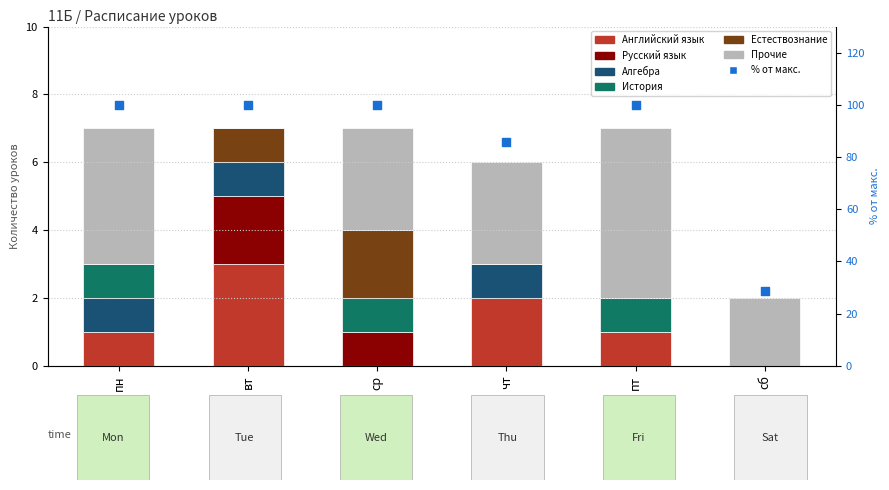

Approximately how many times larger is the value at вт compared to пн?

1.0